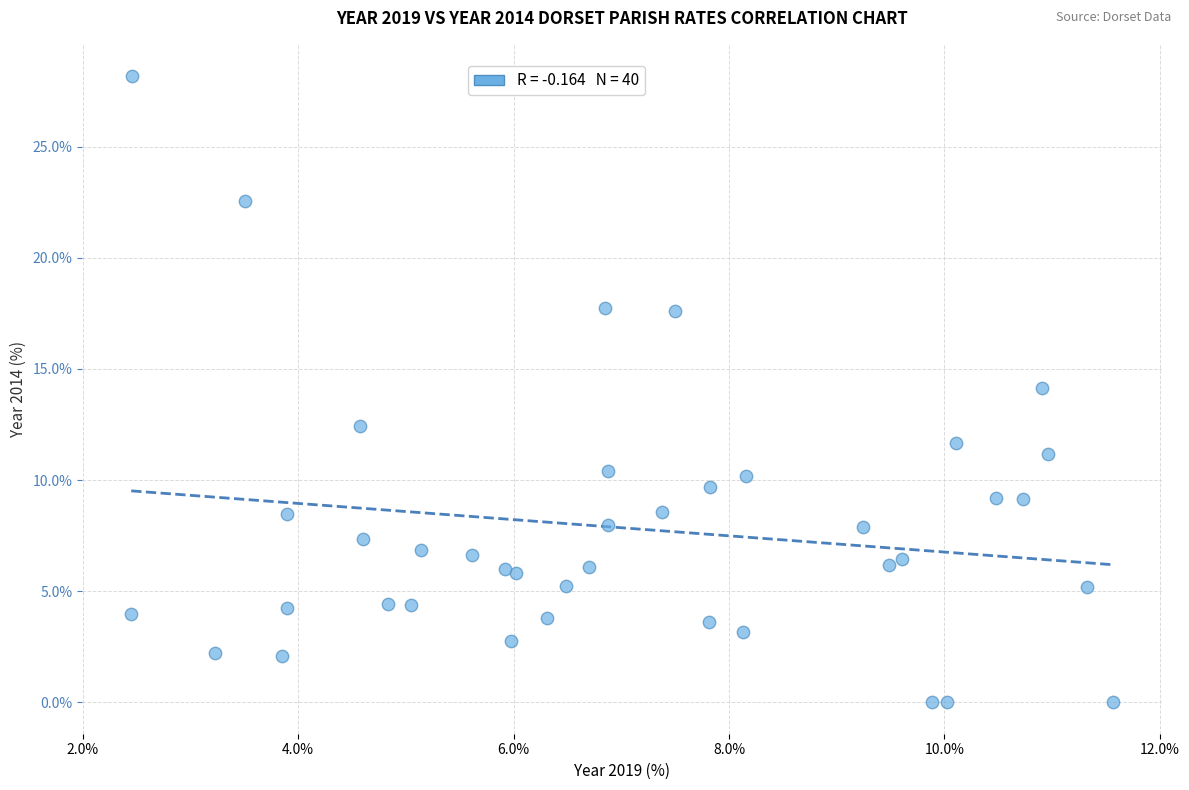

What is the range of X values (max minus min)?

9.1